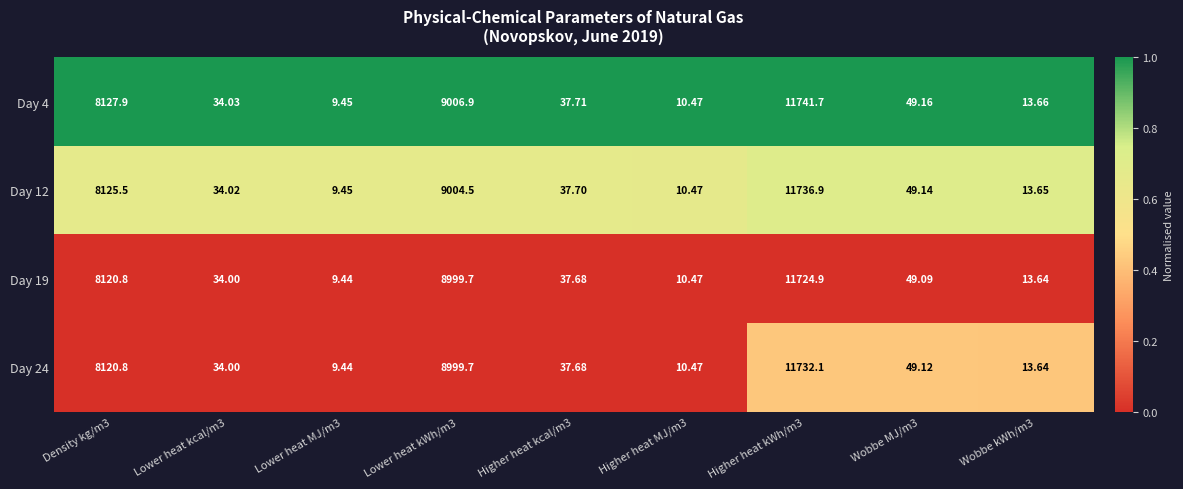

Is the value of Day 4 at Lower heat MJ/m3 greater than the value of Day 12 at Higher heat kWh/m3?

No